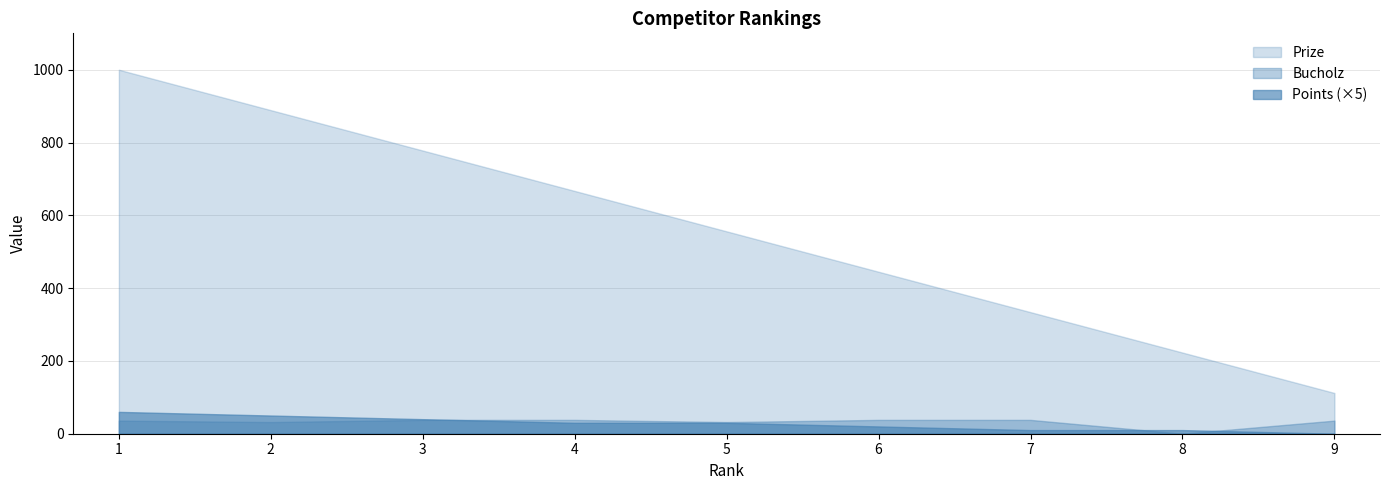

Which series has the widest spread of values?

Prize